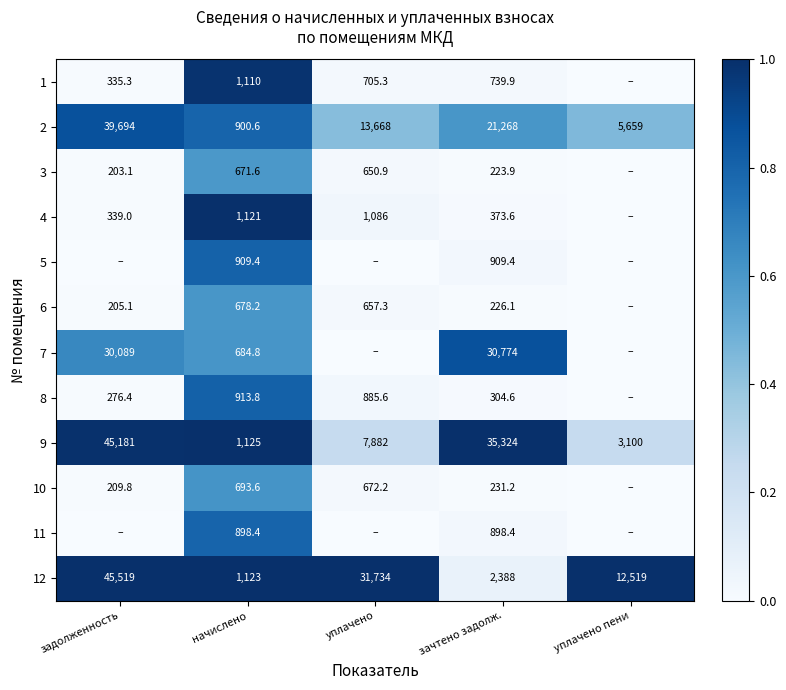

The 10 series shows 672.2 at уплачено. True or false?

True